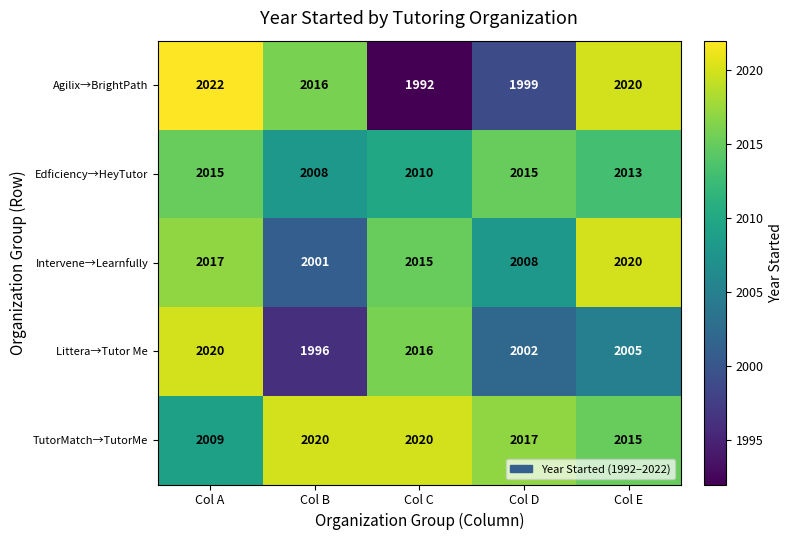

At Col D, list the series in order from largest to smallest.

TutorMatch→TutorMe, Edficiency→HeyTutor, Intervene→Learnfully, Littera→Tutor Me, Agilix→BrightPath